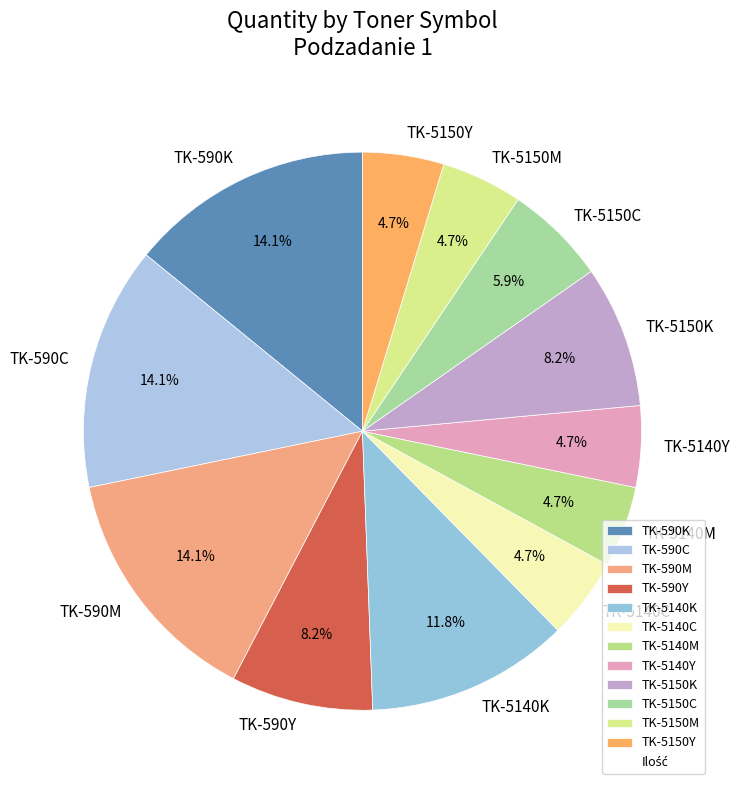

To the nearest percent, what portion does TK-5150K represent?

8%